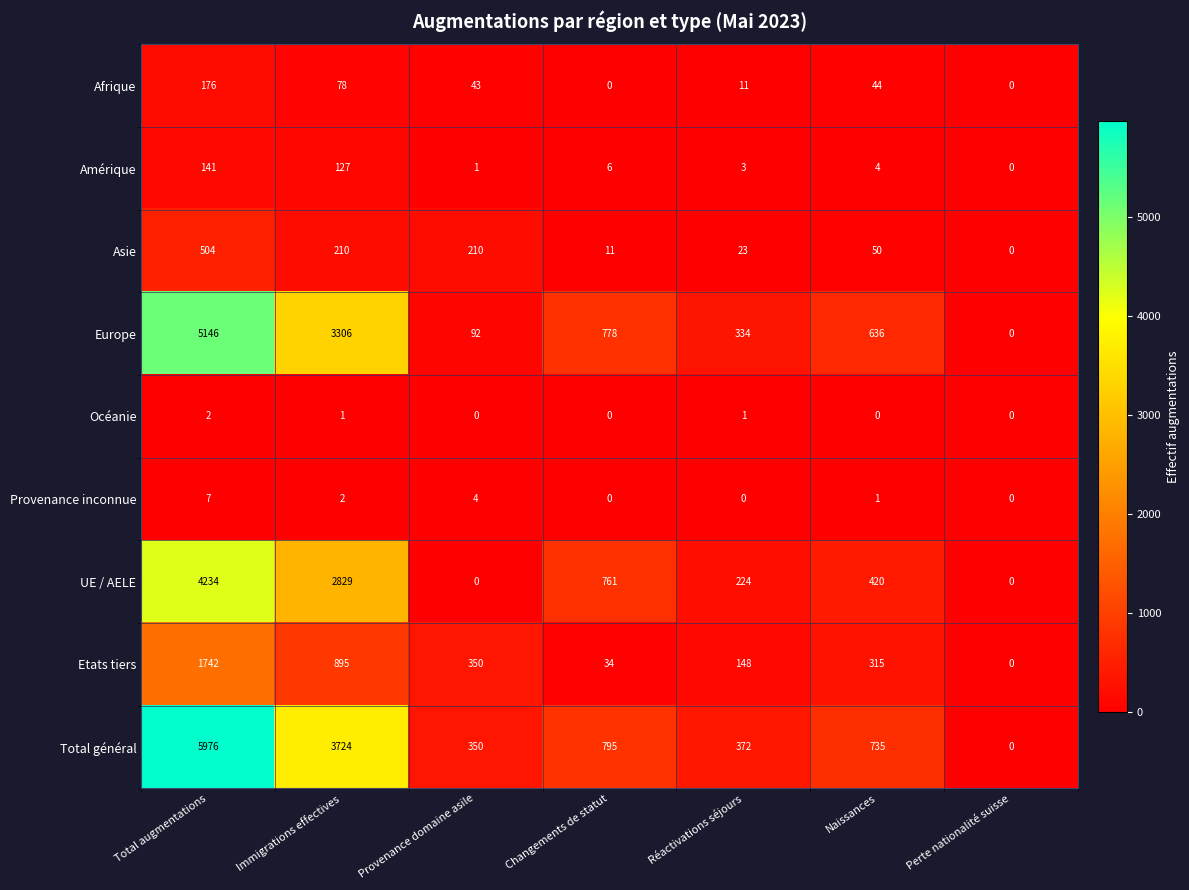

List the series in order of their peak value, highest first.

Total général, Europe, UE / AELE, Etats tiers, Asie, Afrique, Amérique, Provenance inconnue, Océanie